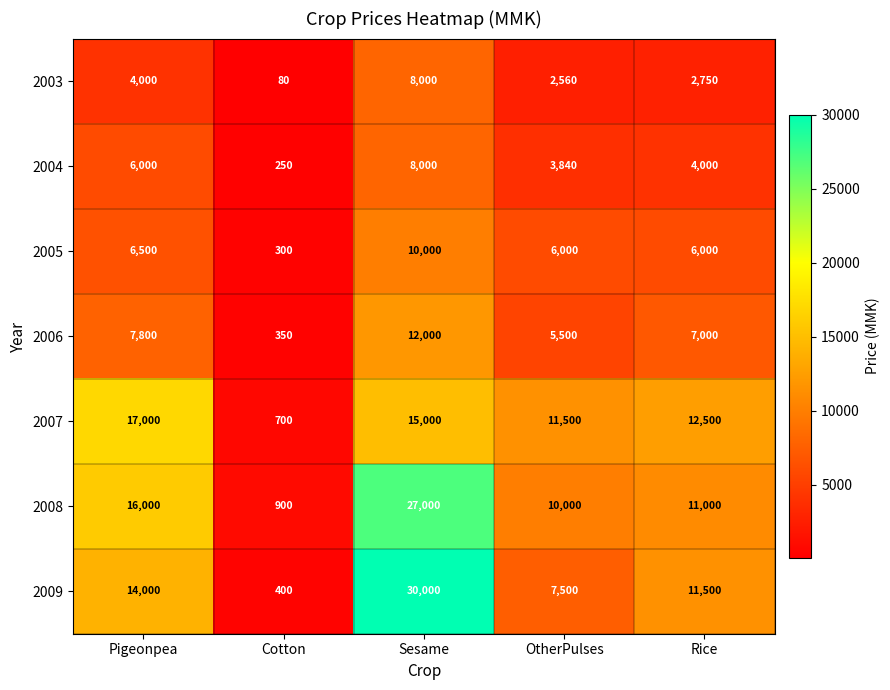

True or false: 2004 has a value of 250 at Cotton.

True